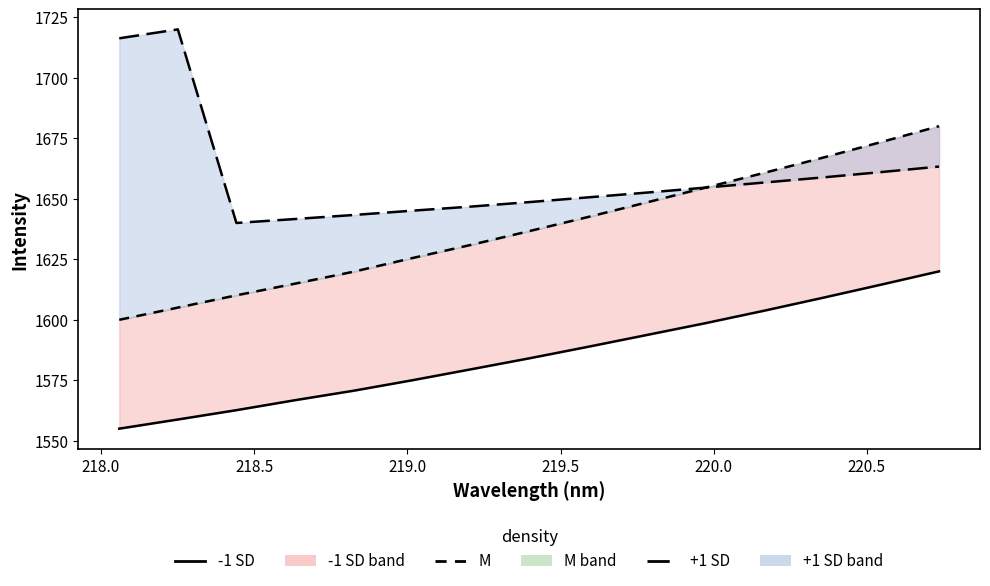

What is the maximum value shown in the chart?

1720.0